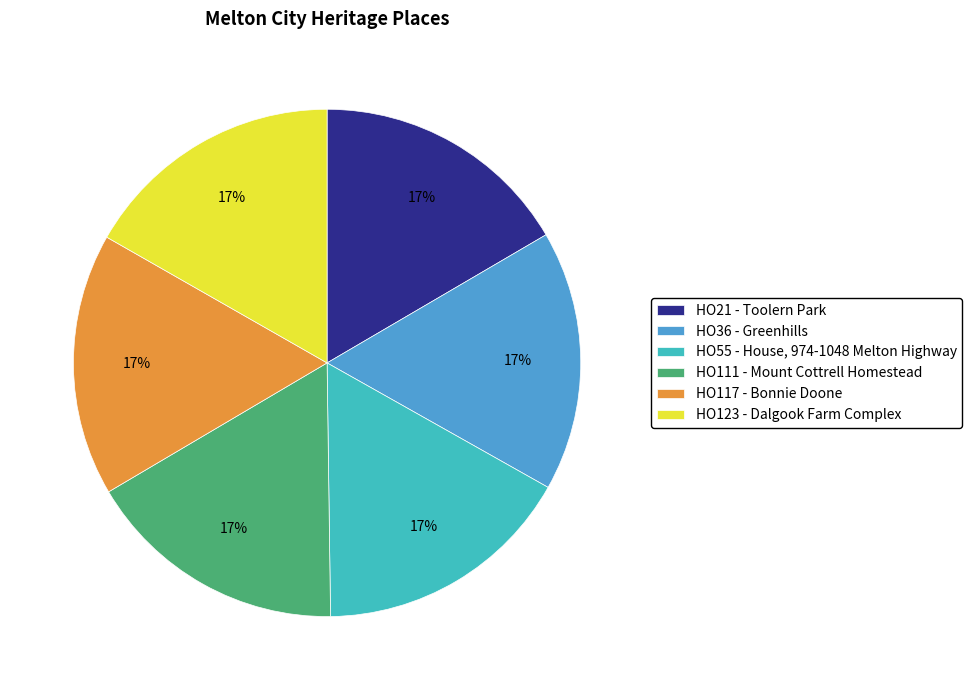

To the nearest percent, what portion does HO36 - Greenhills represent?

17%